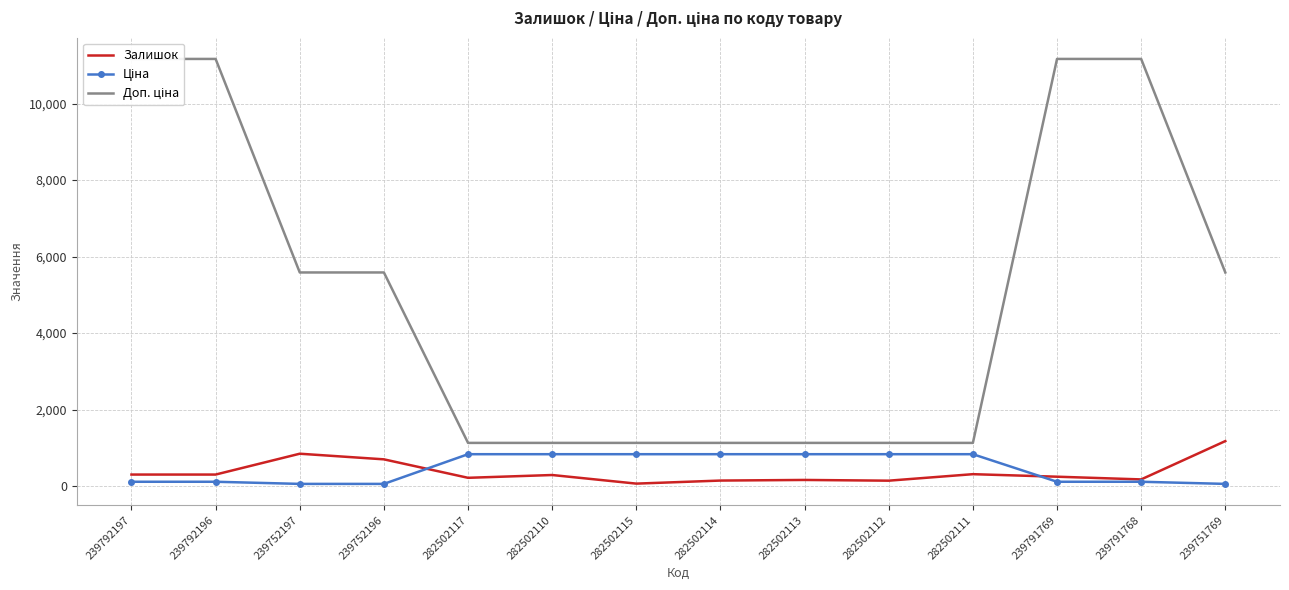

What is the total value across all series at 282502114?

2103.4